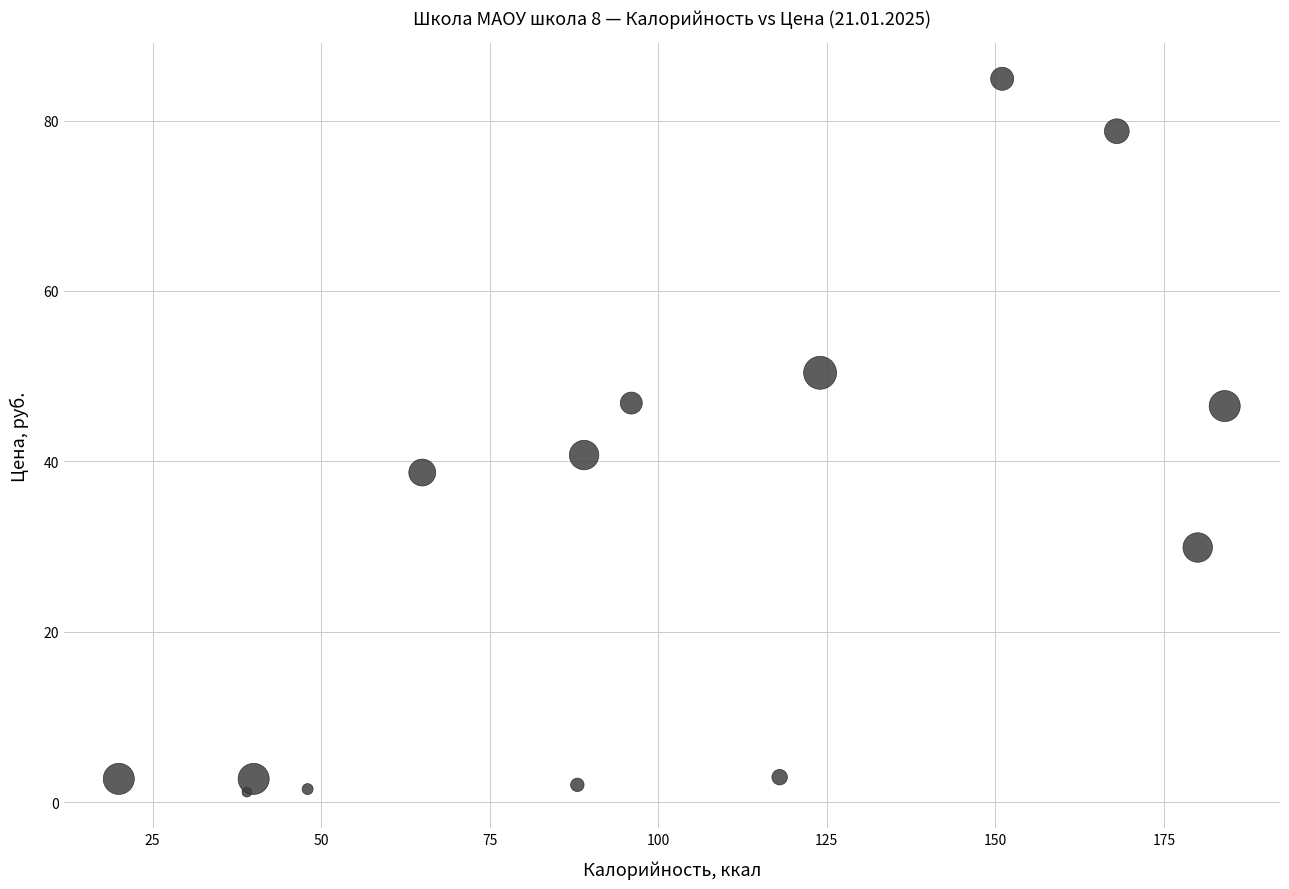

What Y value in the scatter plot is closest to 43?

40.8